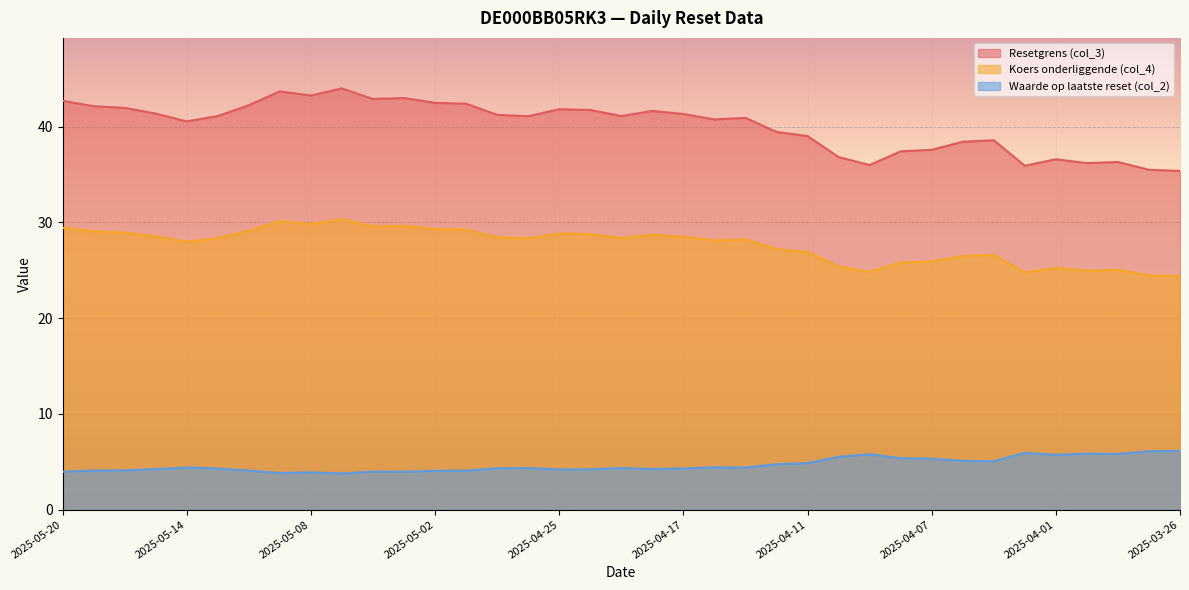

What is the greatest value displayed?

44.0